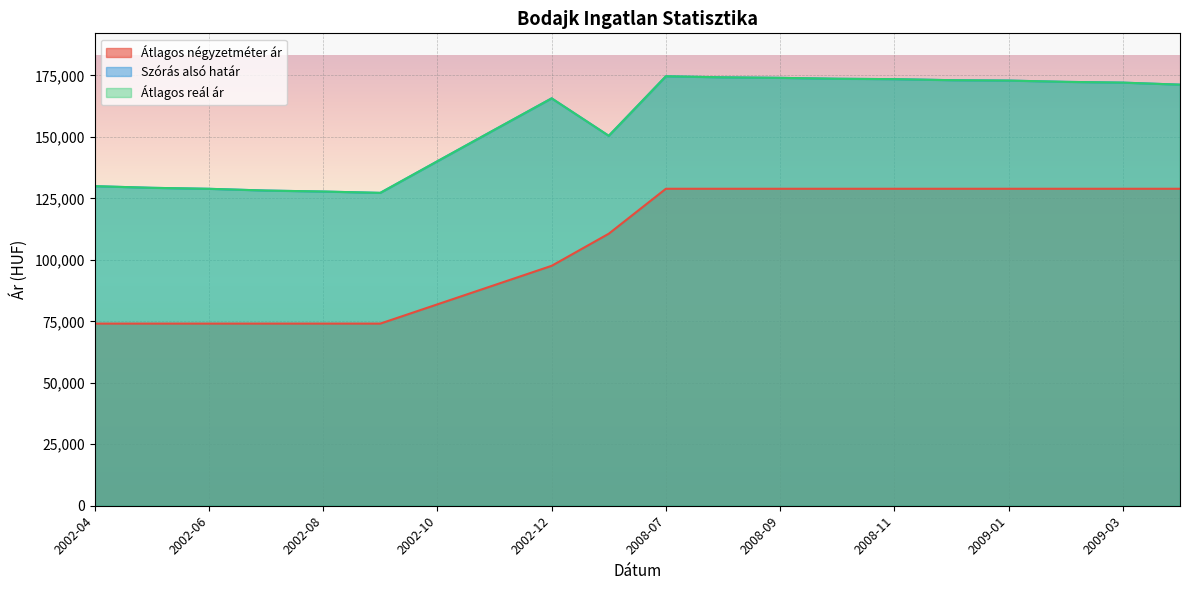

True or false: Átlagos négyzetméter ár and Átlagos reál ár intersect in this chart.

False